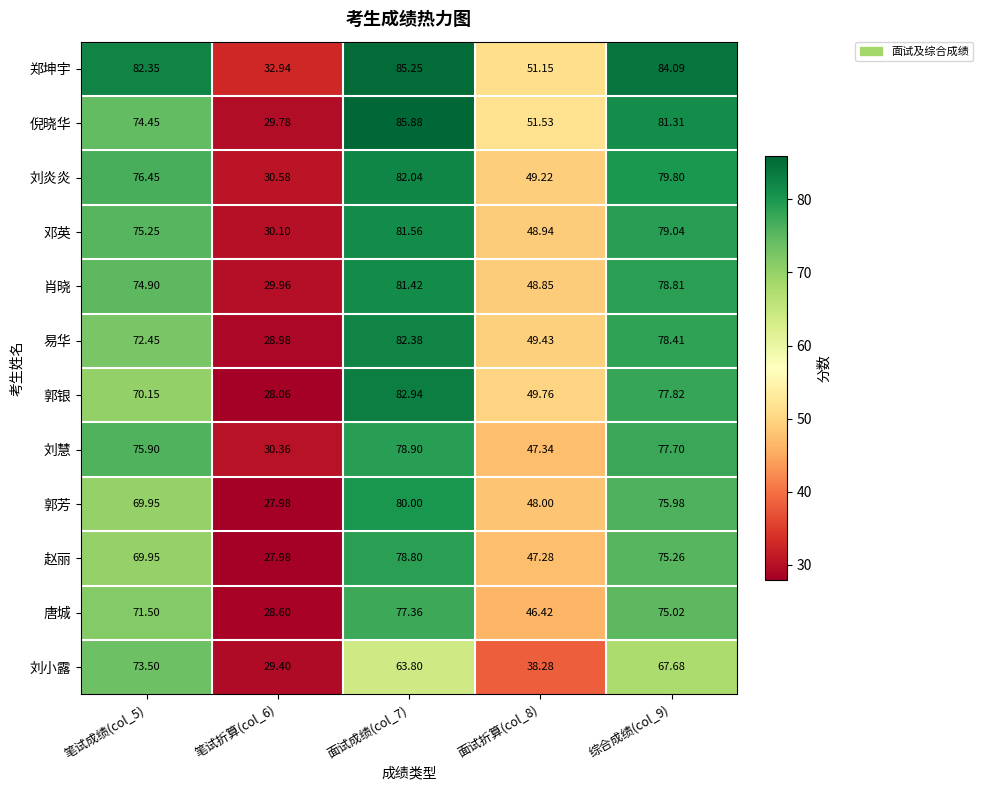

What is the total value across all series at 笔试成绩(col_5)?

886.8